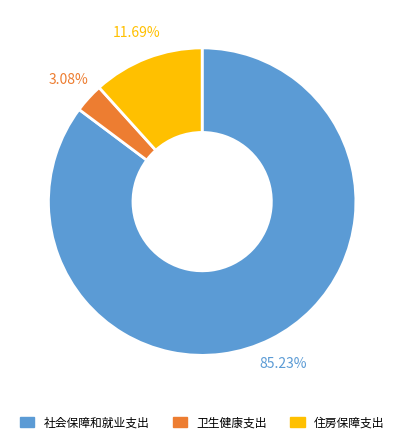

Which slice is the smallest?

卫生健康支出